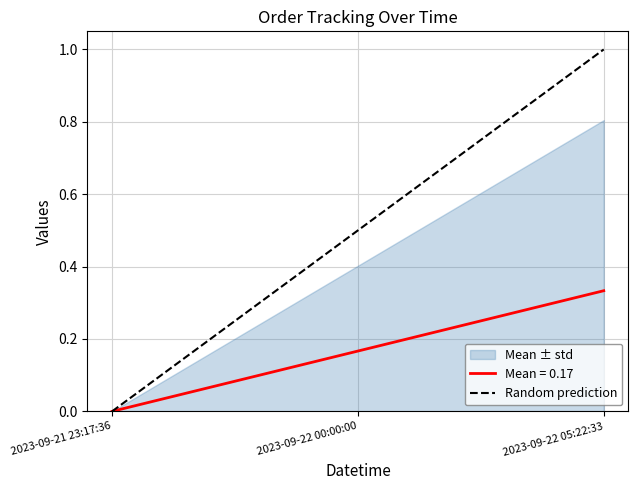

Is it true that Mean = 0.17 equals 0.0 at 2023-09-21 23:17:36?

True